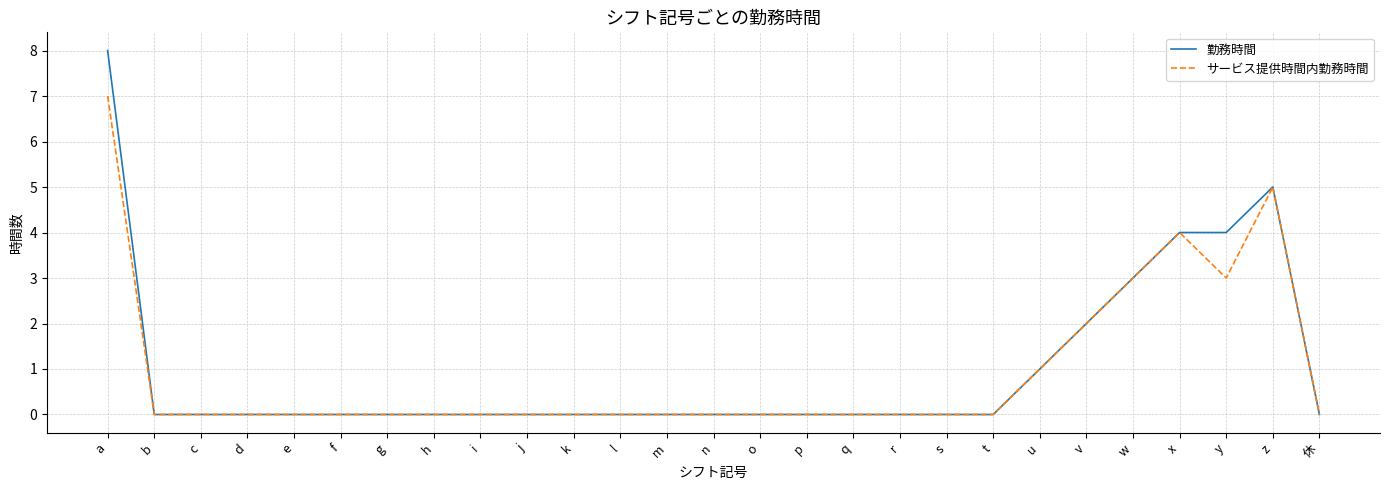

Does the chart display data point markers on the line(s)?

No